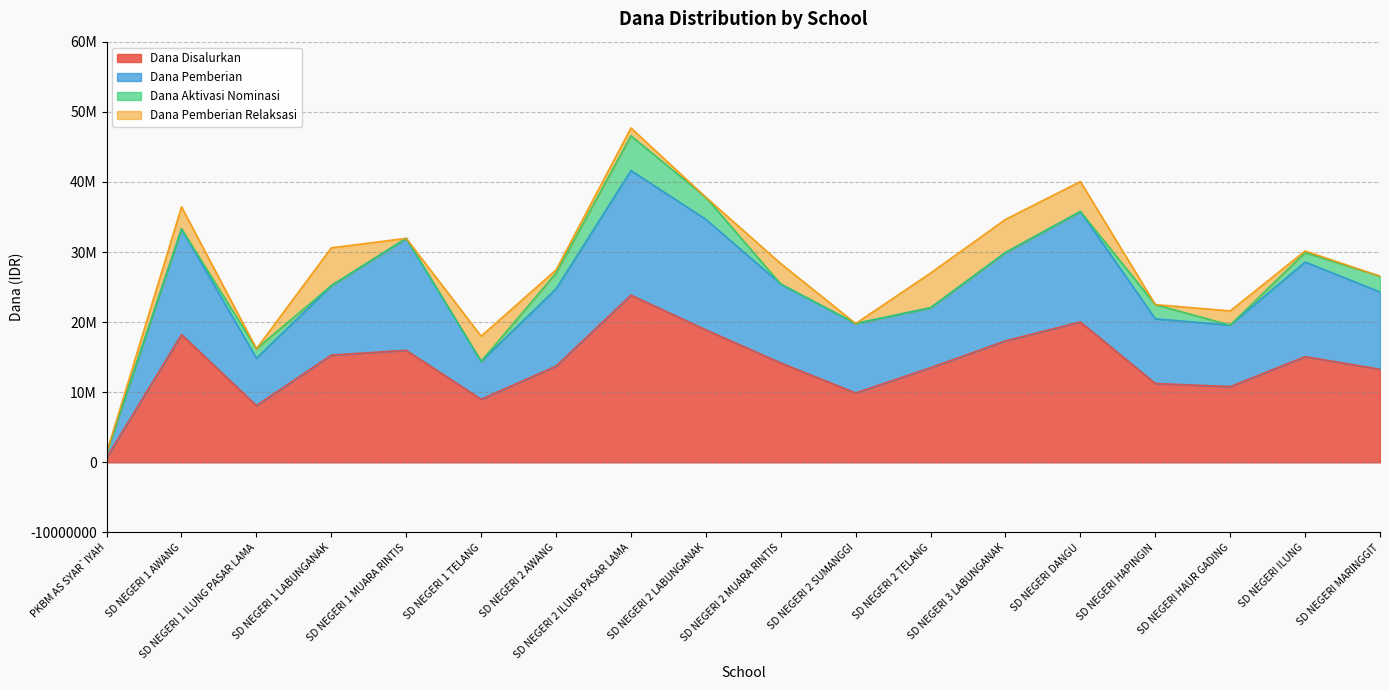

Is it true that Dana Disalurkan equals 16156003 at SD NEGERI 1 TELANG?

False